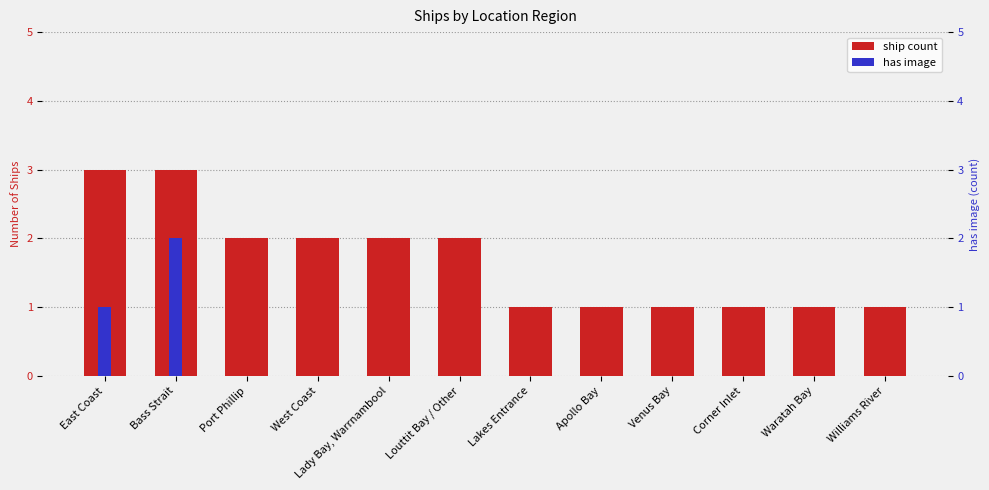

Which series has the widest spread of values?

ship count